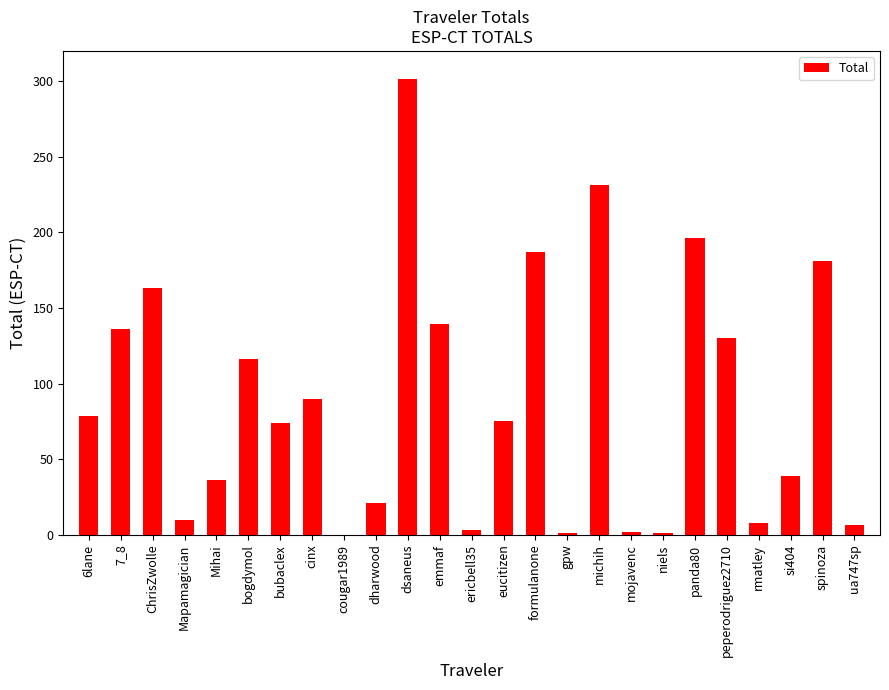

How many values exceed 75?

13